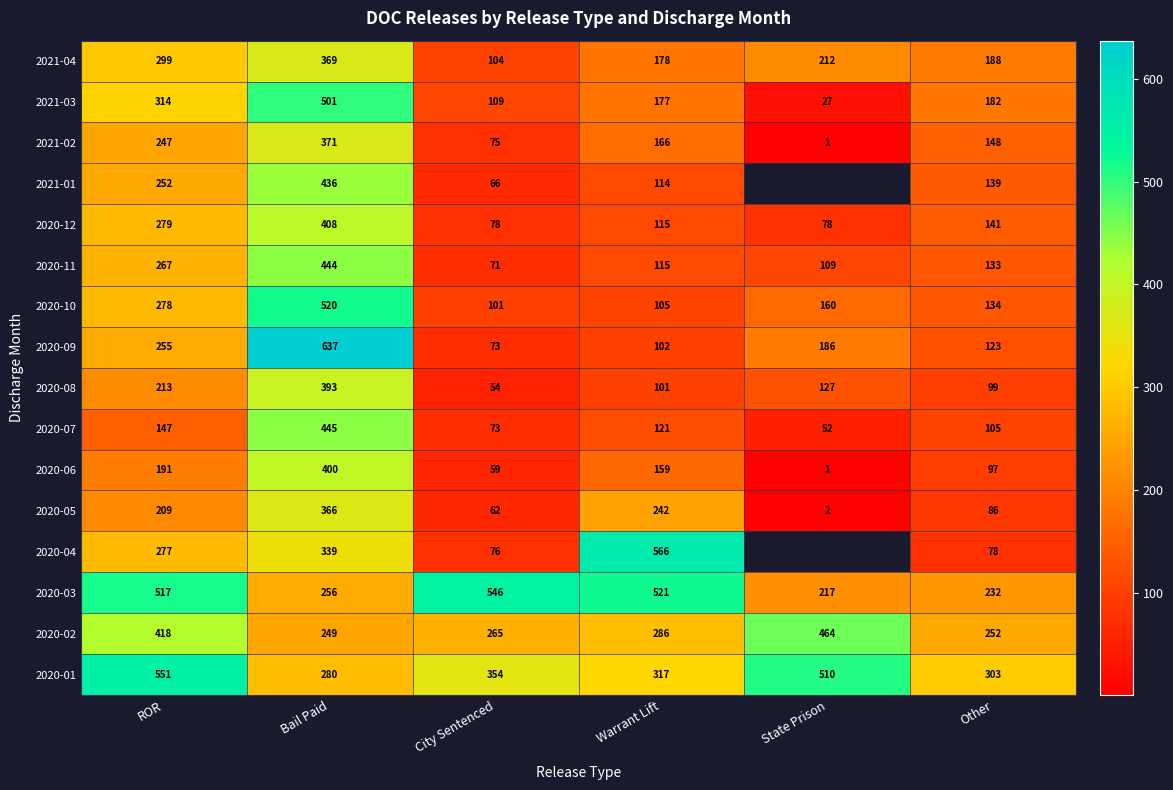

The value of 2020-02 at City Sentenced is 81. True or false?

False